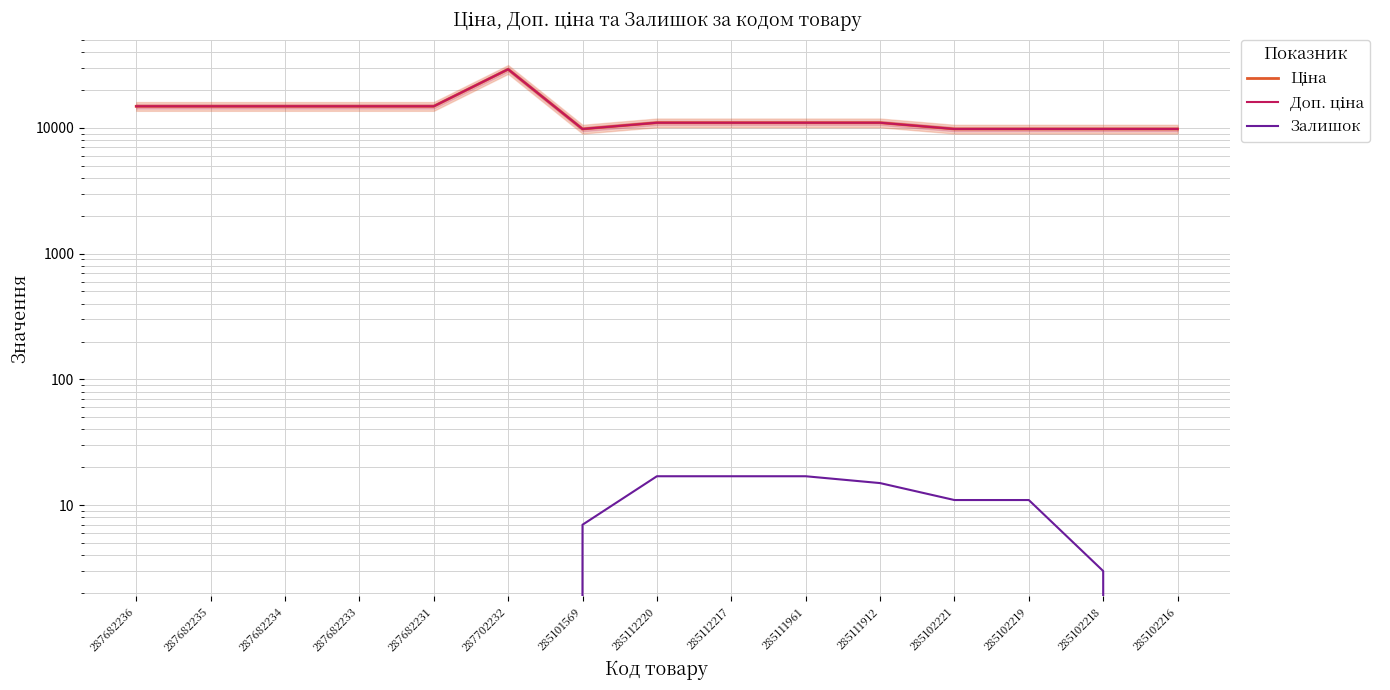

Between 287682233 and 287702232, which series saw the biggest shift?

Ціна